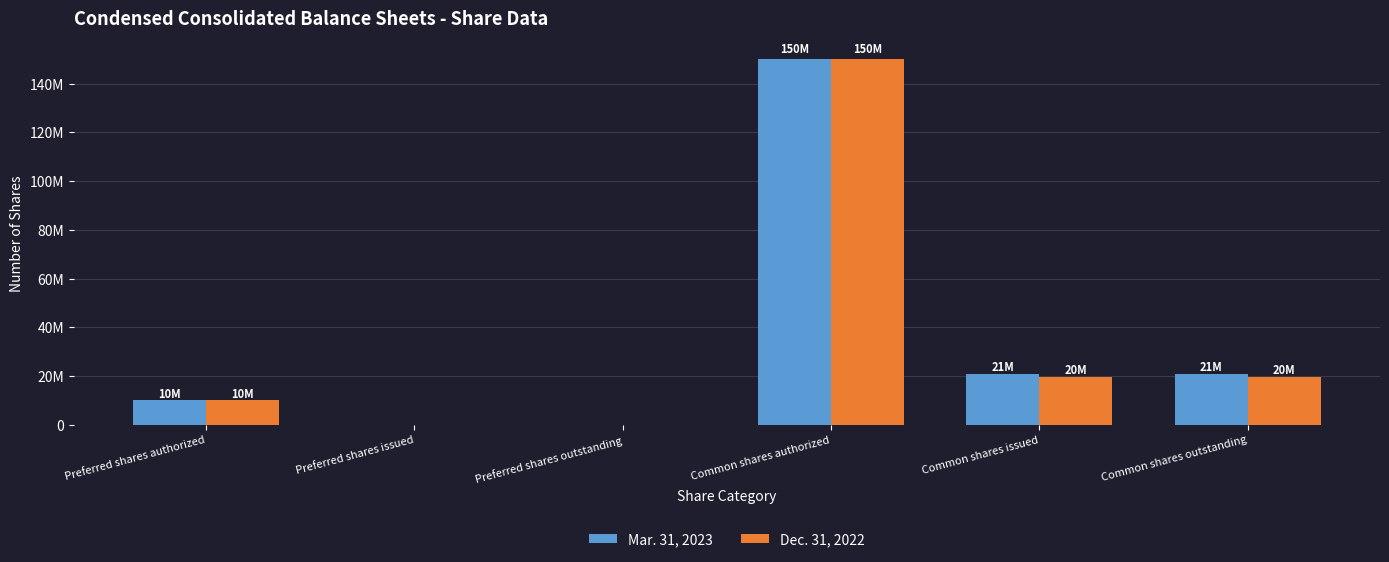

What is the value of the Mar. 31, 2023 bar at the 1st from the left?

10000000